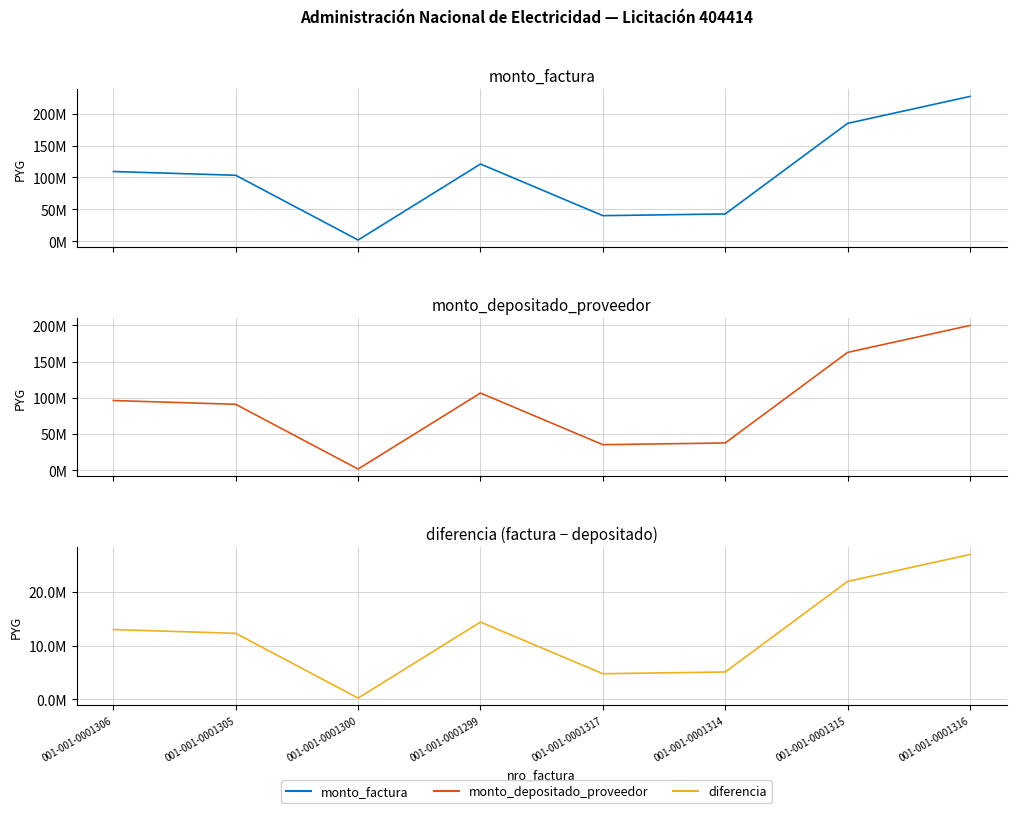

What is the total value across all series at 001-001-0001299?

242195528